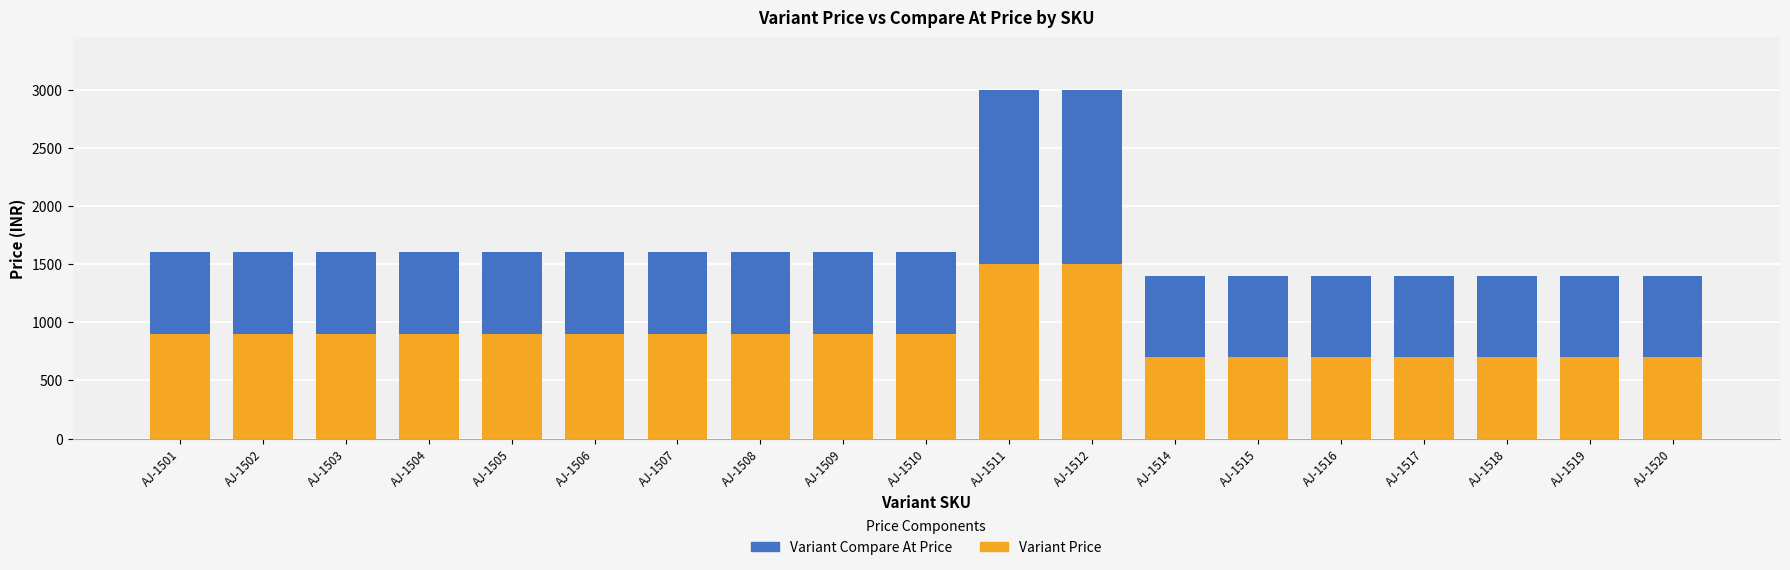

What is the lowest value of the Variant Price series?

700